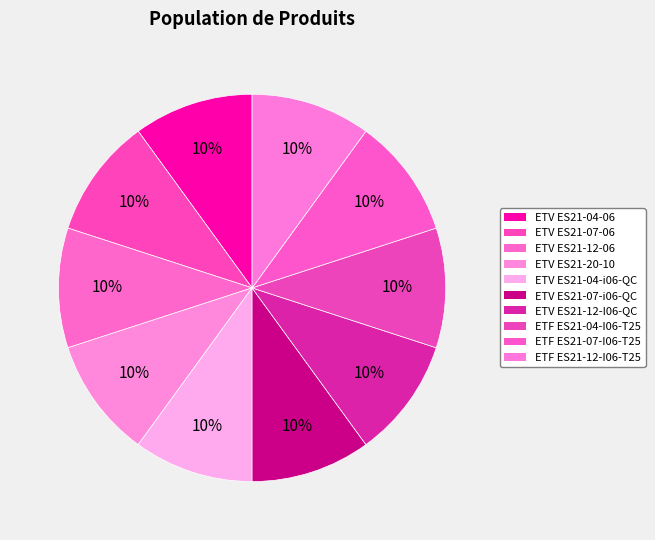

To the nearest percent, what is the average slice percentage?

10%